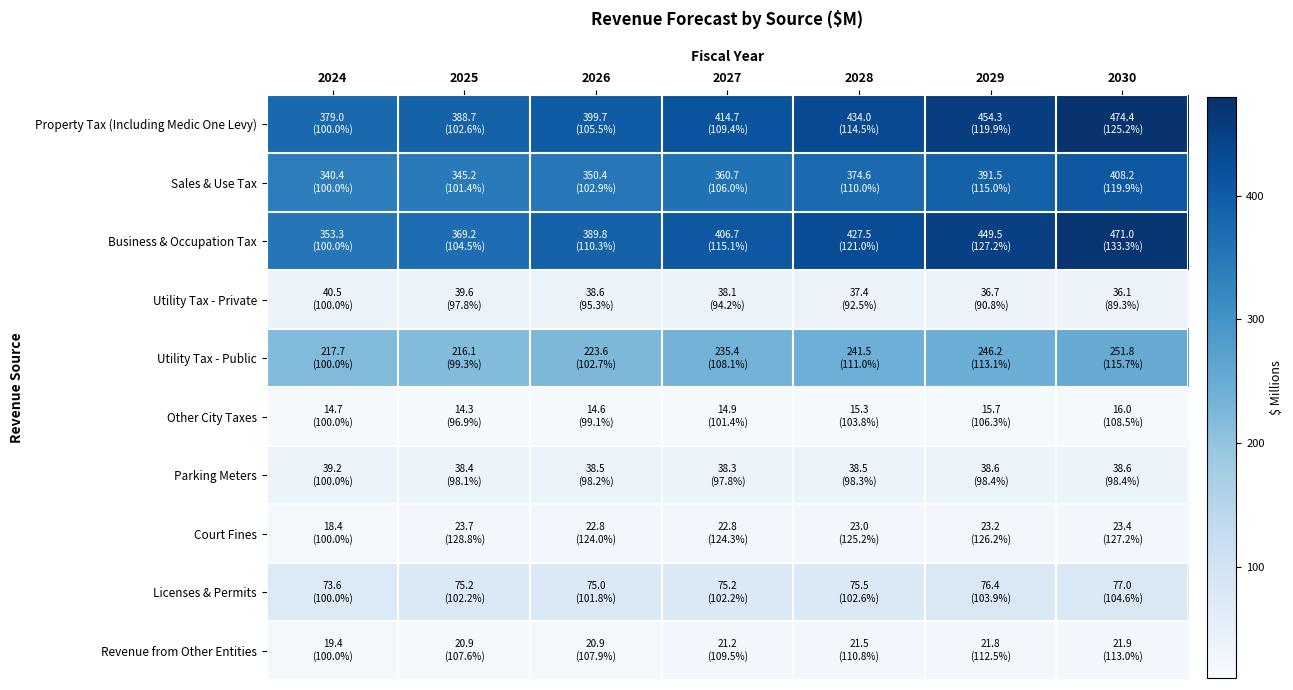

Count the number of categories in the chart.

7